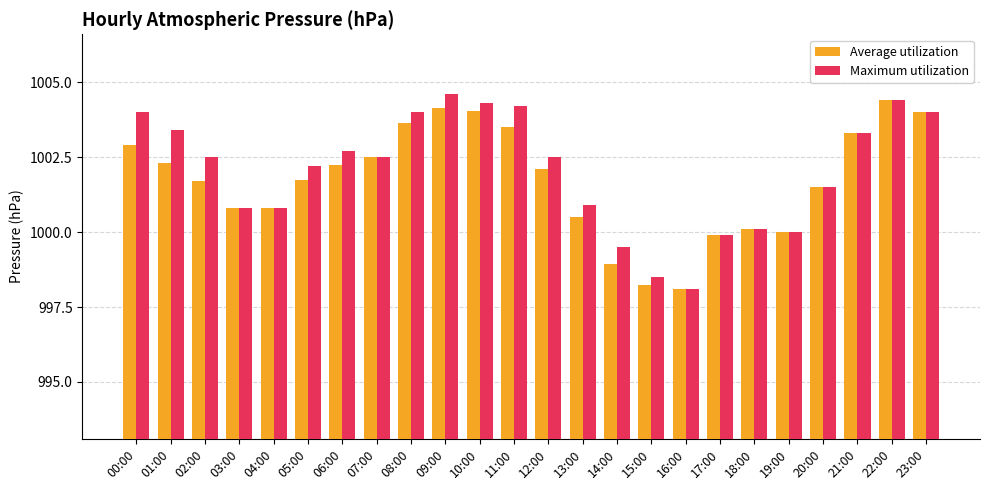

What is the total value across all series at 00:00?

2006.9